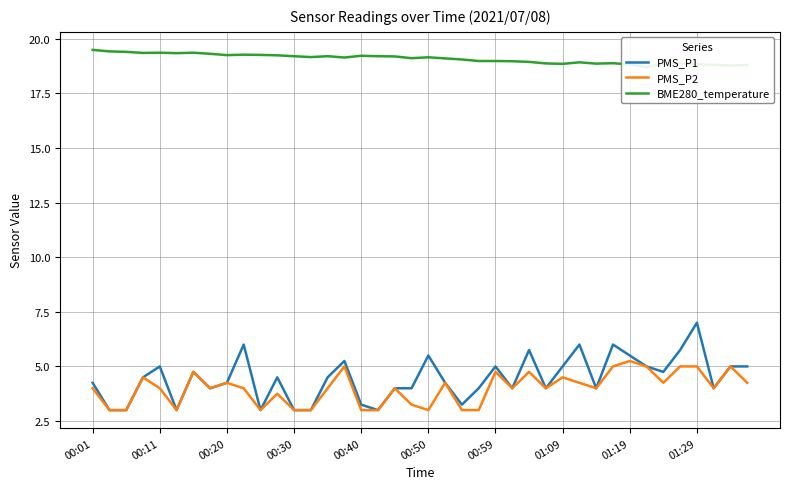

The value of PMS_P2 at 11 is 3.8. True or false?

True